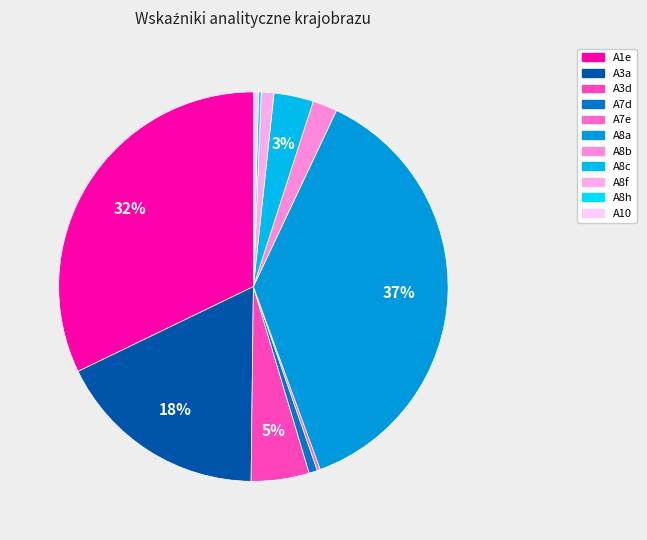

Which category has the smallest portion of the pie?

A8h